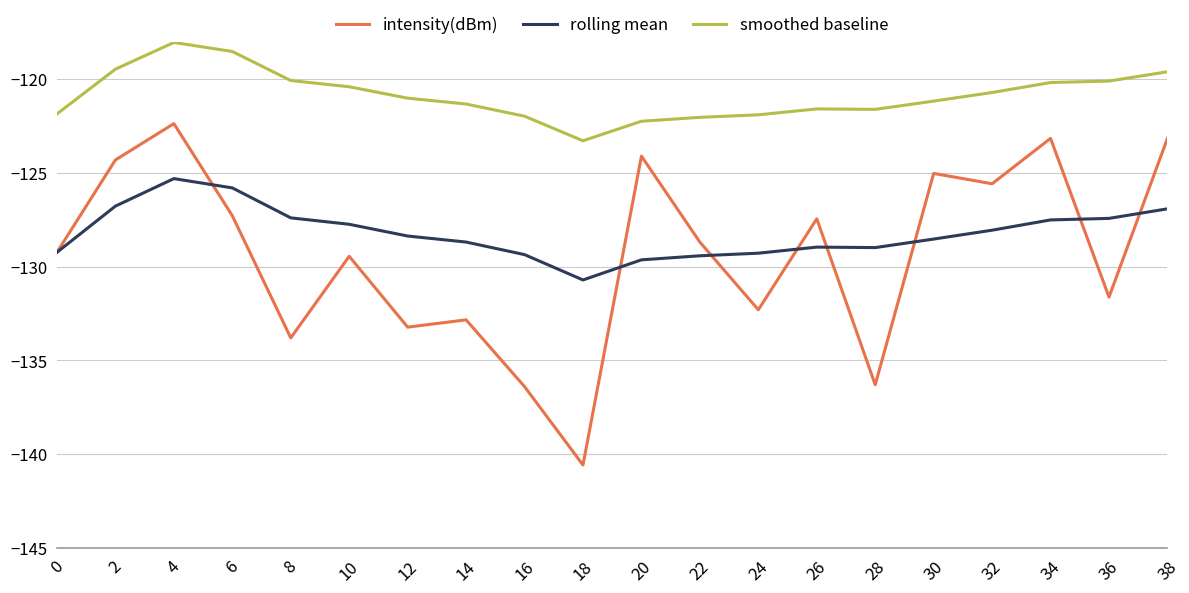

What is the sum of the intensity(dBm) values at 2 and 0?

-253.5